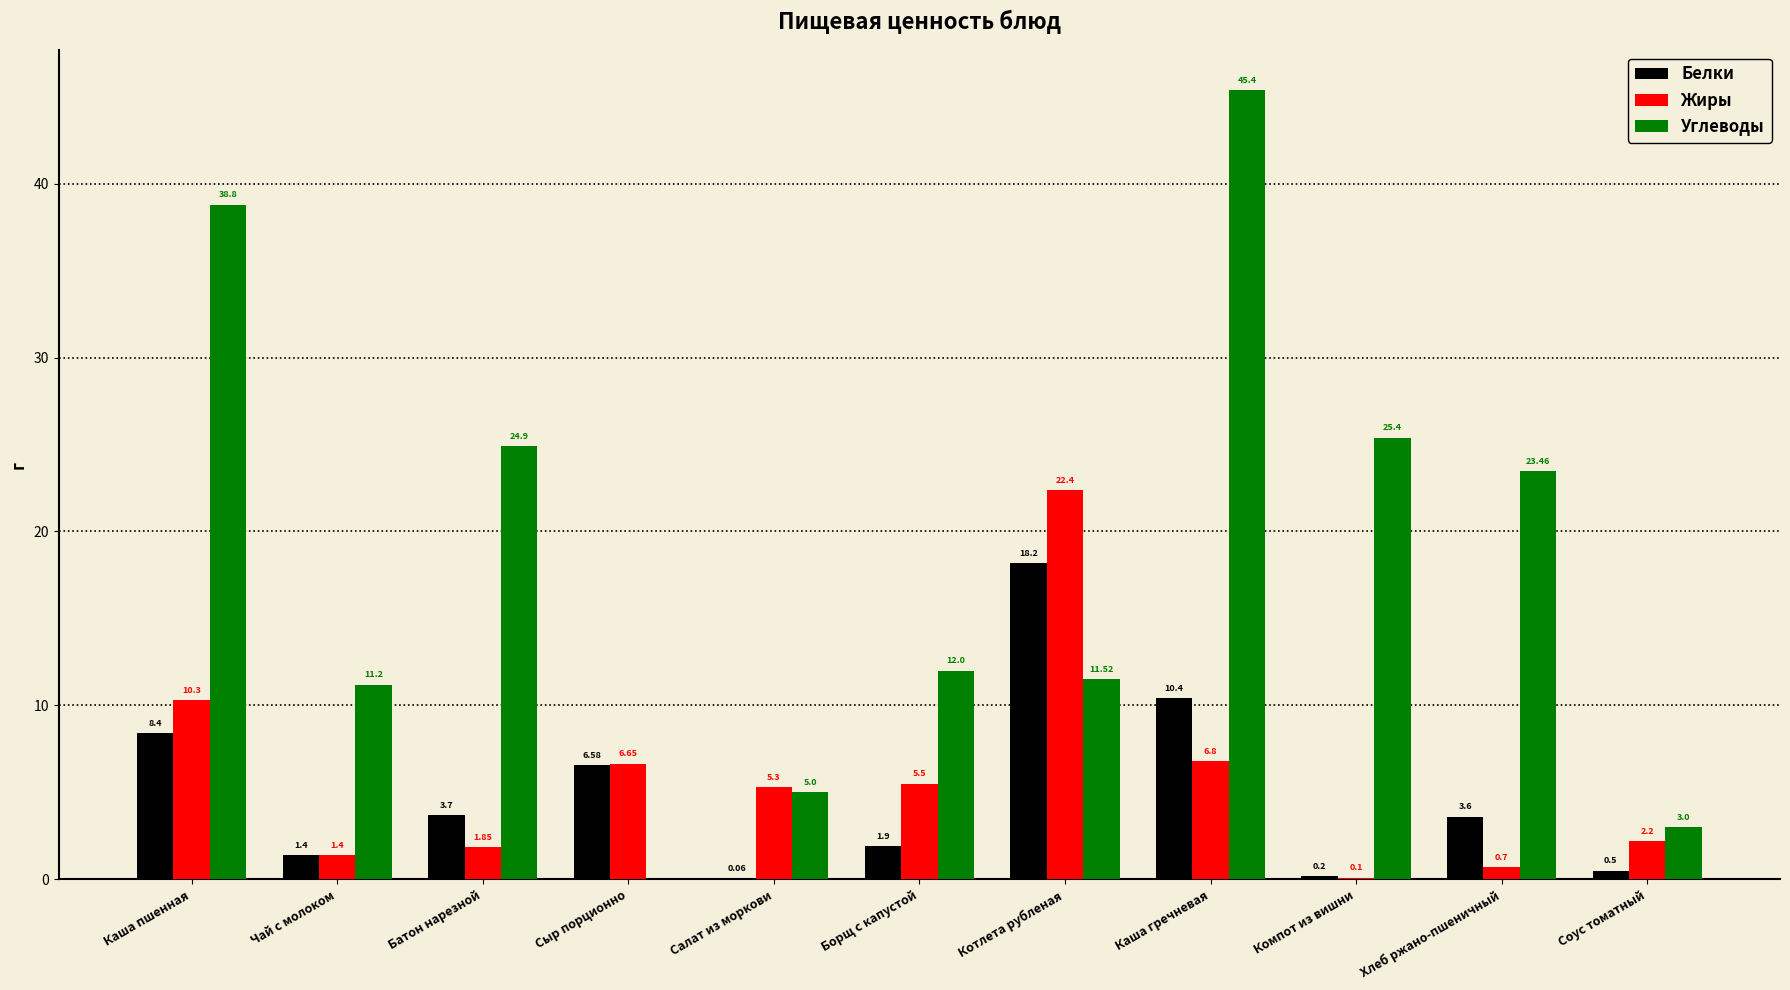

What is the sum of the Белки values at Сыр порционно and Компот из вишни?

6.8